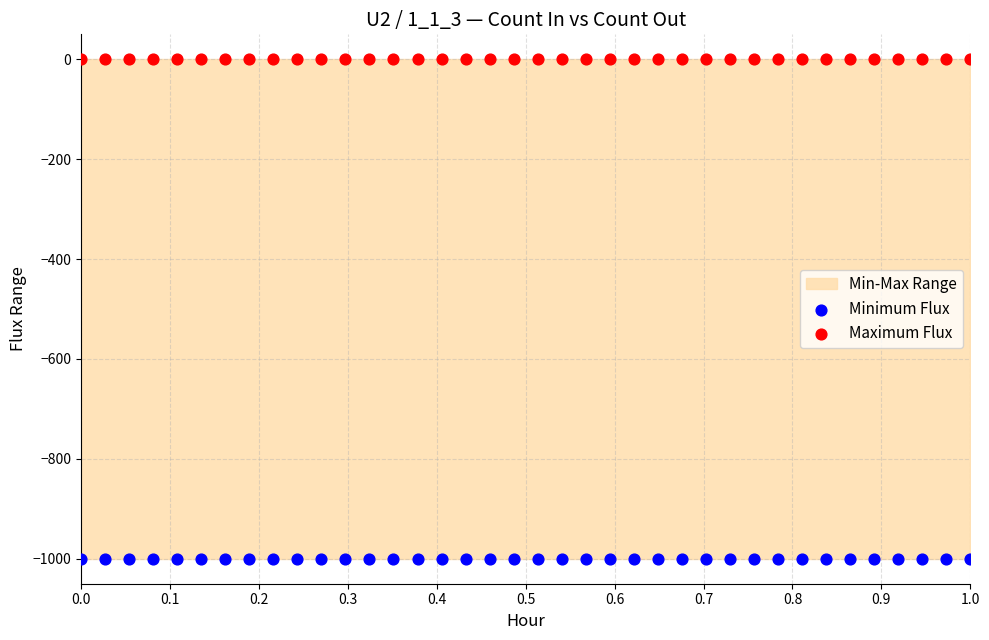

Which series contains the highest Y value?

Maximum Flux